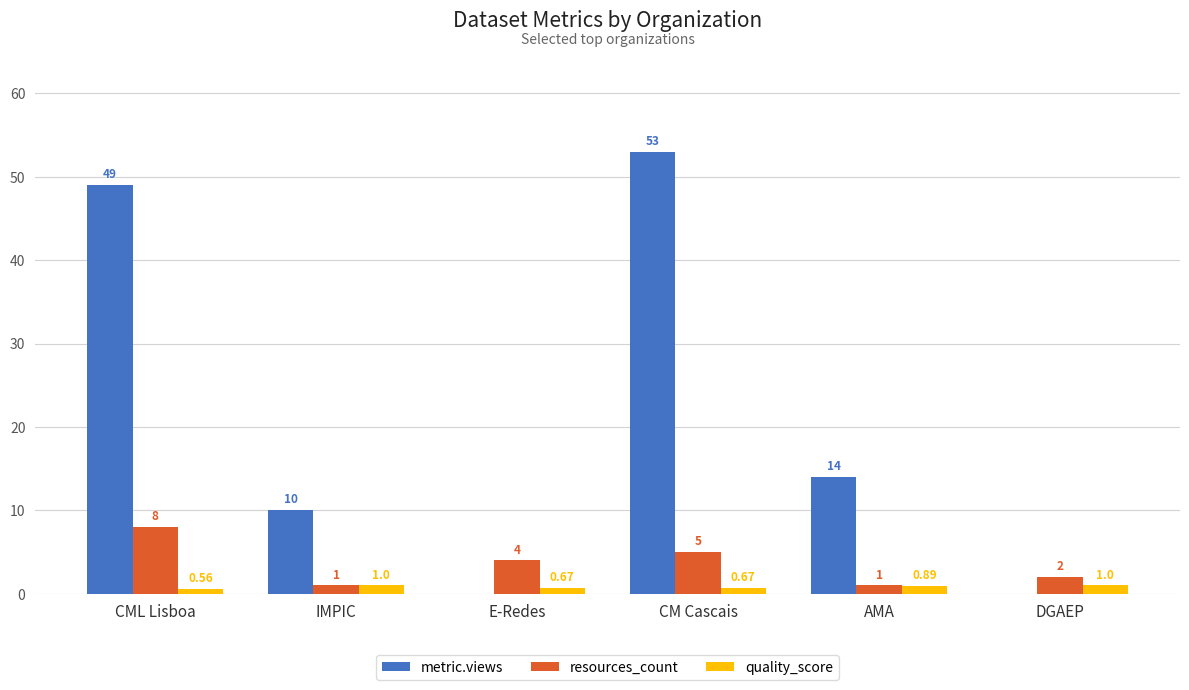

What is the sum of the quality_score values at CML Lisboa and CM Cascais?

1.2